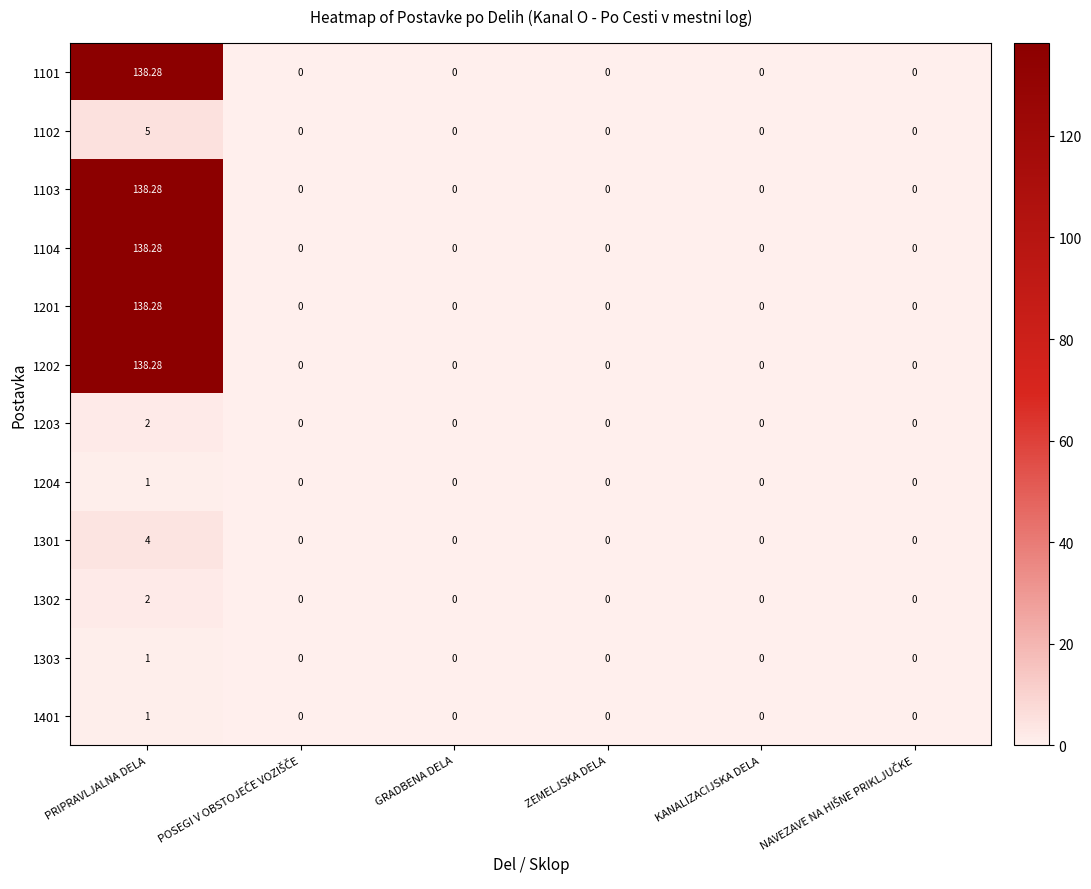

At how many categories does at least one series exceed 70?

1